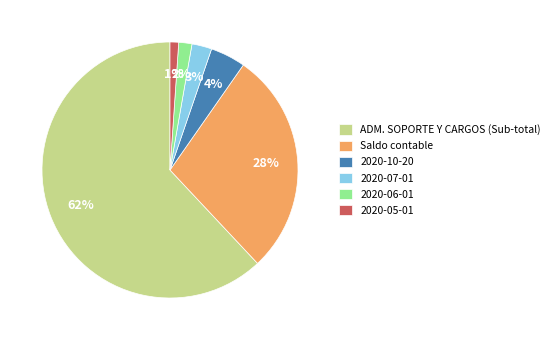

Which category has the biggest portion of the pie?

ADM. SOPORTE Y CARGOS (Sub-total)